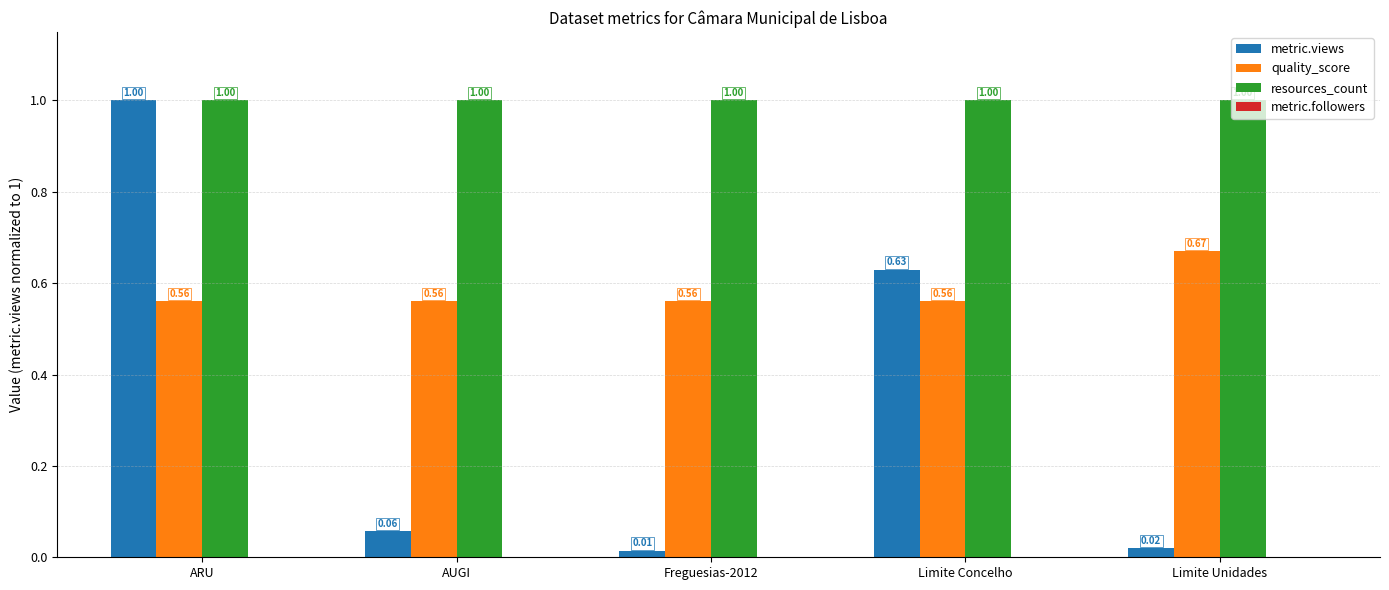

What is the label of the 1st bar from the right?

Limite Unidades